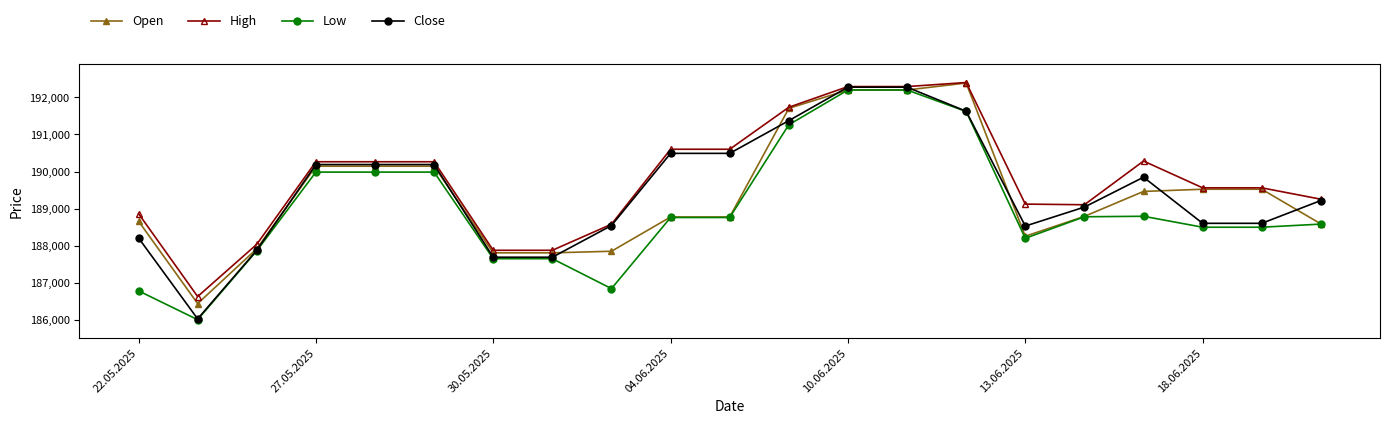

What is the minimum value for Open?

186441